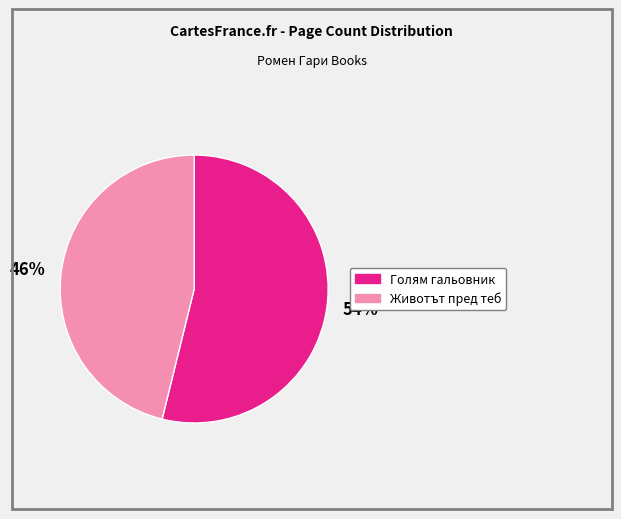

To the nearest percent, what is the average slice percentage?

50%